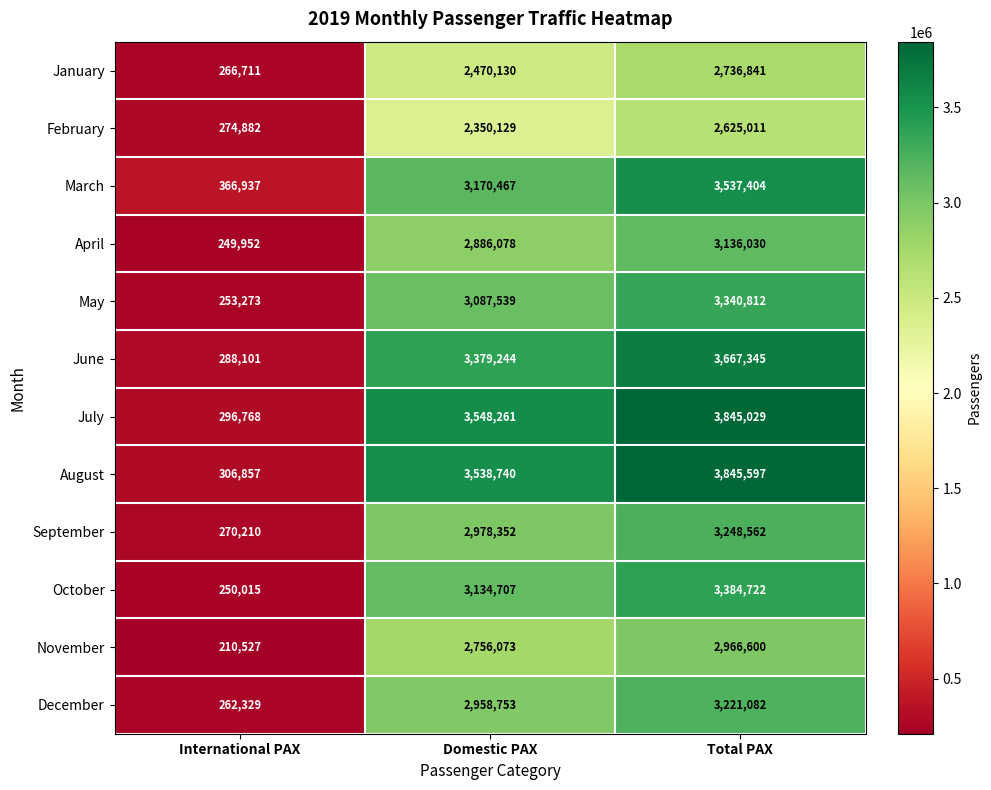

What is the difference between the maximum and minimum values in the July series?

3548261